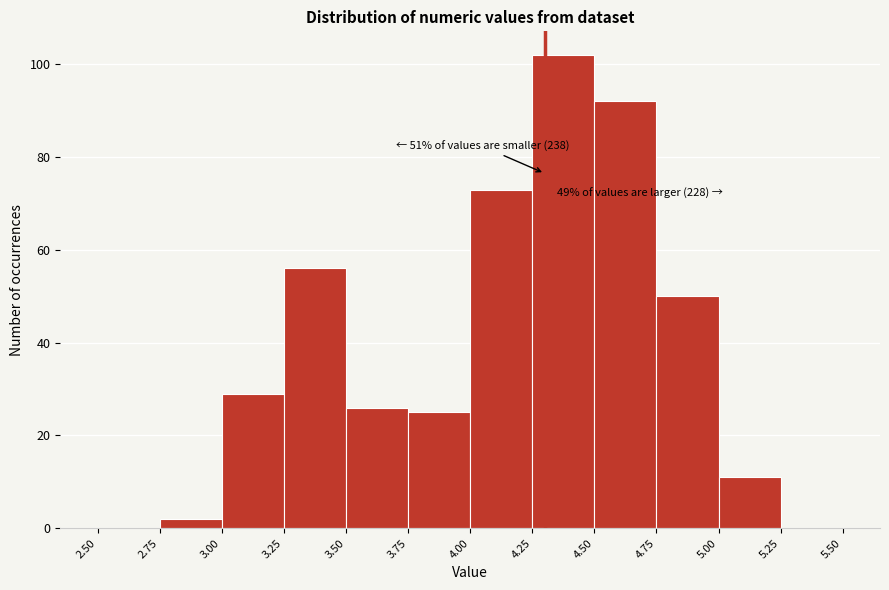

Over which range of the x-axis is the bar tallest?

4.25 to 4.50